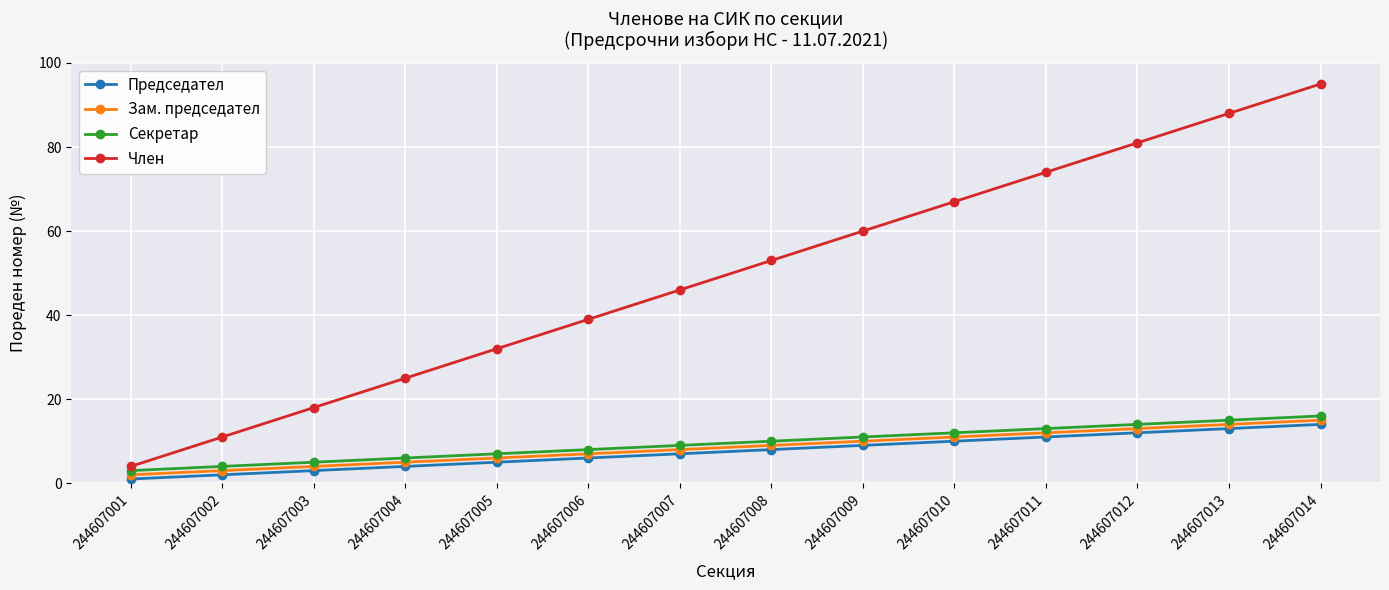

Which category has the highest value in the Зам. председател series?

244607014